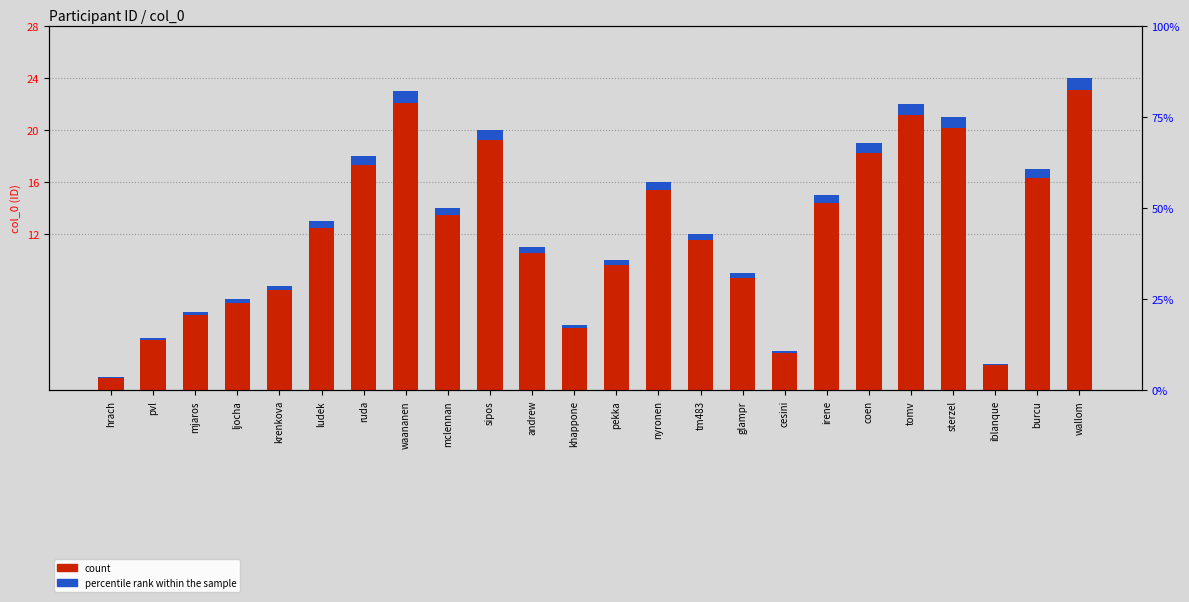

What is the sum of all count values?

300.0